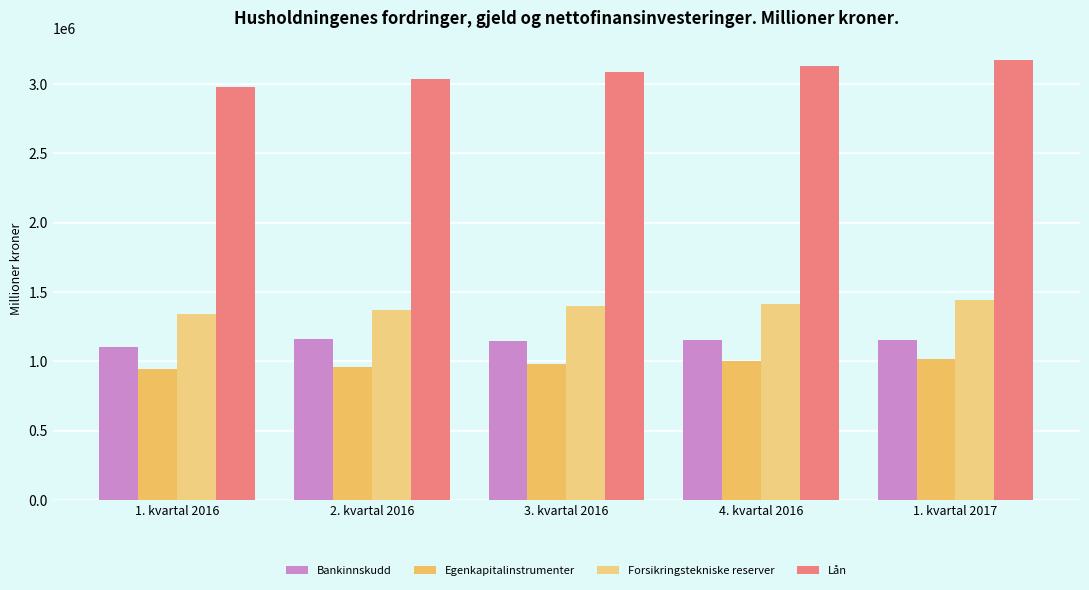

At which category does the chart reach its minimum across all series?

1. kvartal 2016